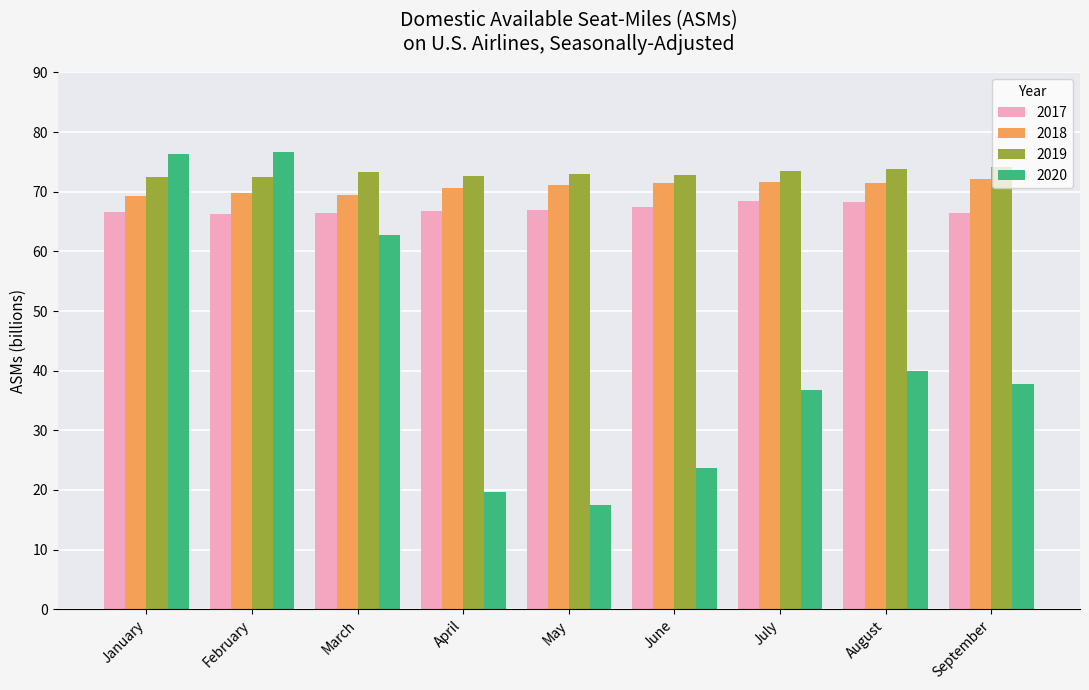

Where is 2020 nearest to the value 47?

August